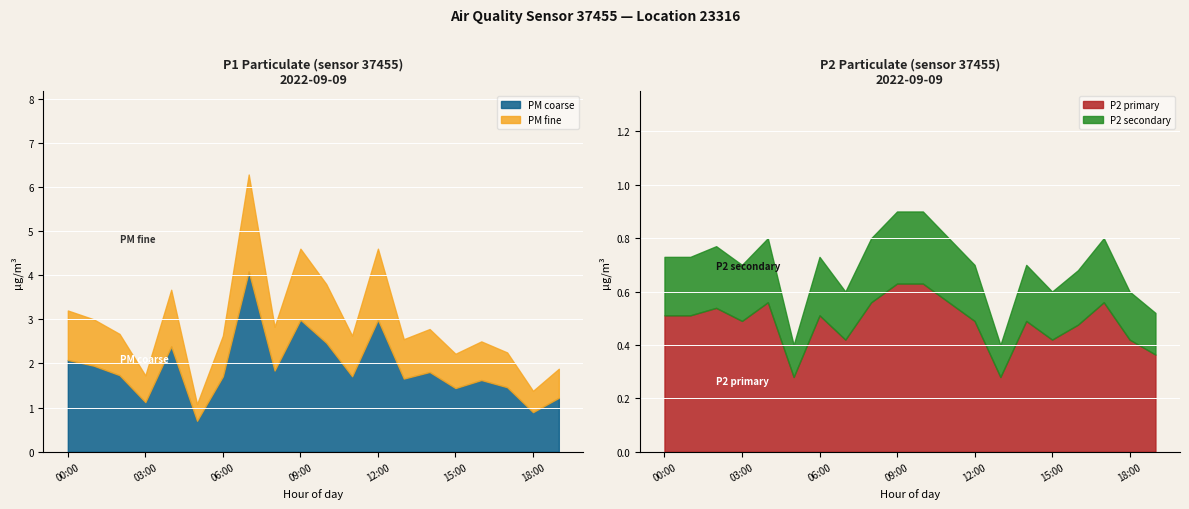

At which category is the sum across all series the highest?

07:00